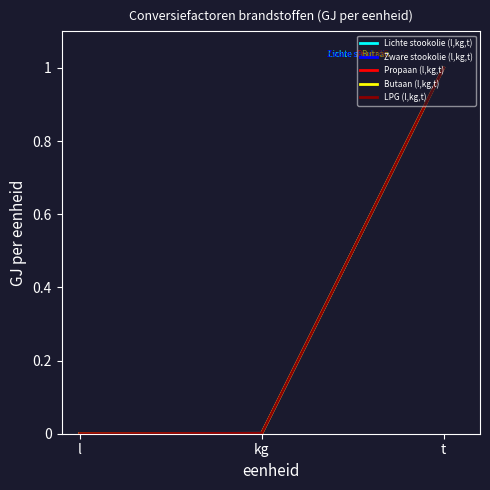

What value does the Lichte stookolie (l,kg,t) series have at t?

1.0